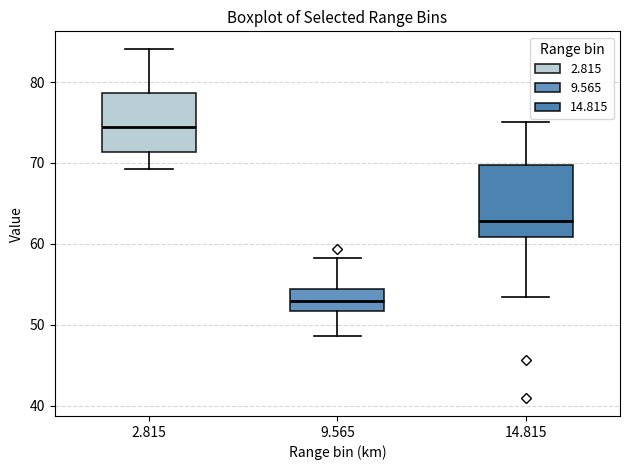

Where does the upper whisker of the box at x = 2.815 end on the y-axis? The values are not printed on the chart, so give them approximately, as read against the axis.

84